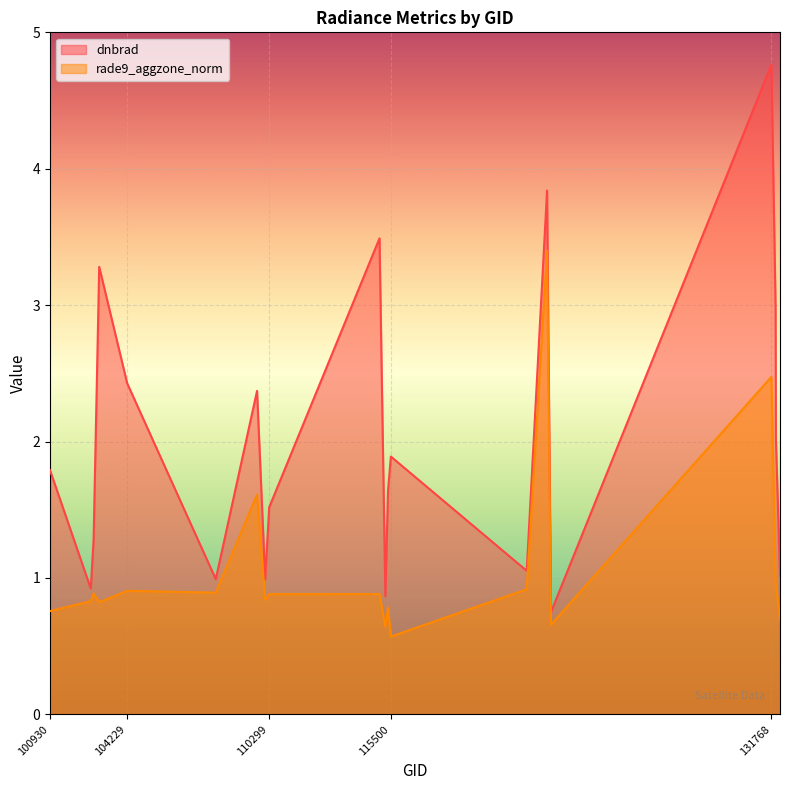

What is the total value across all series at 109780?

4.0